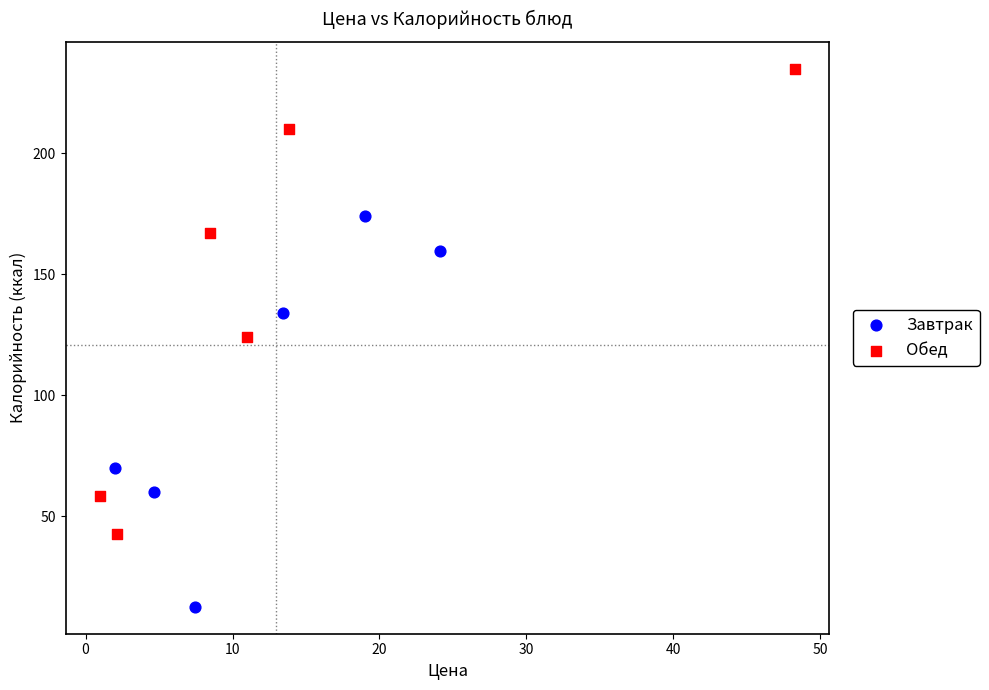

Which series reaches the maximum Y coordinate?

Обед